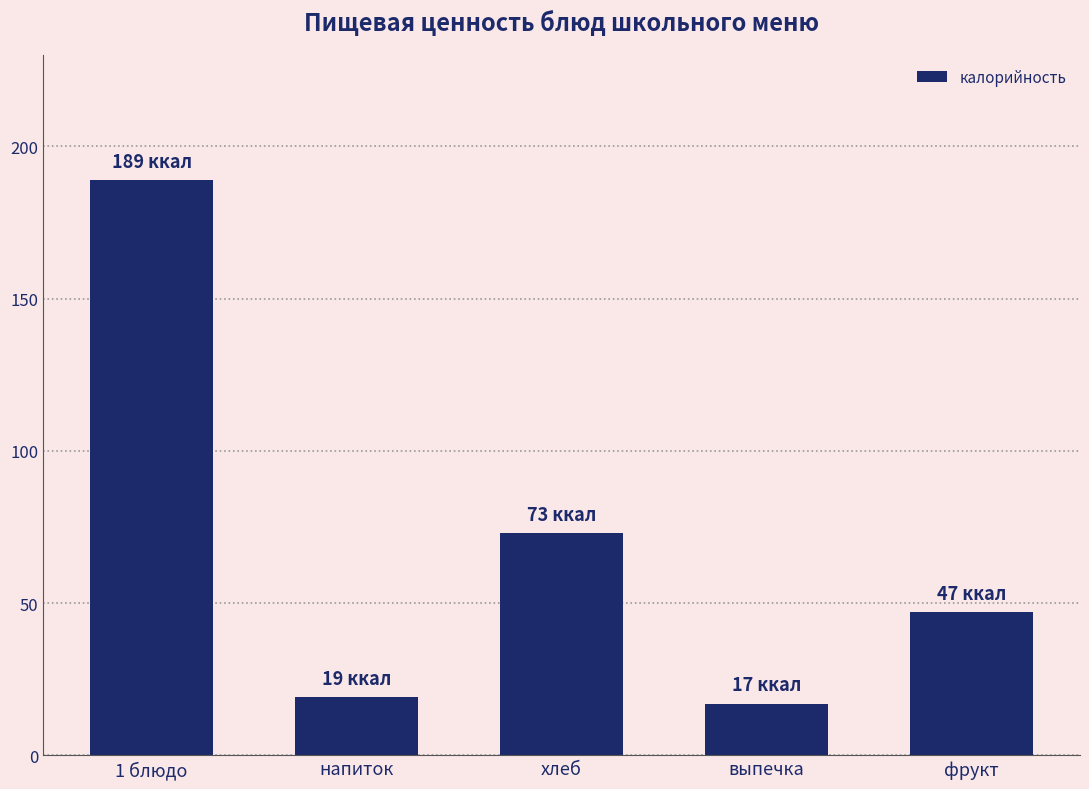

How many data points does each series have?

5